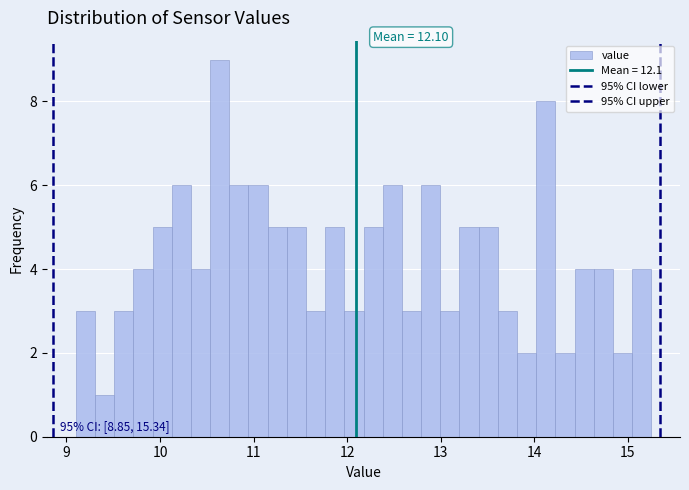

Around what value on the x-axis is the tallest bar? Give the approximate position of its centre, as read against the axis.

10.6